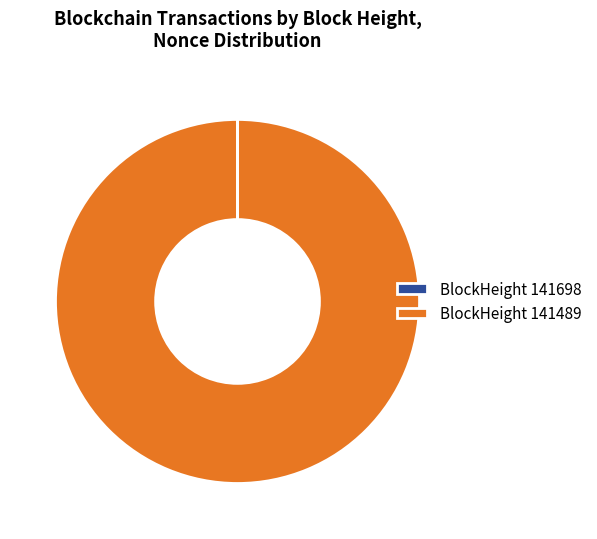

Is it true that BlockHeight 141489 is 100% of the pie?

True